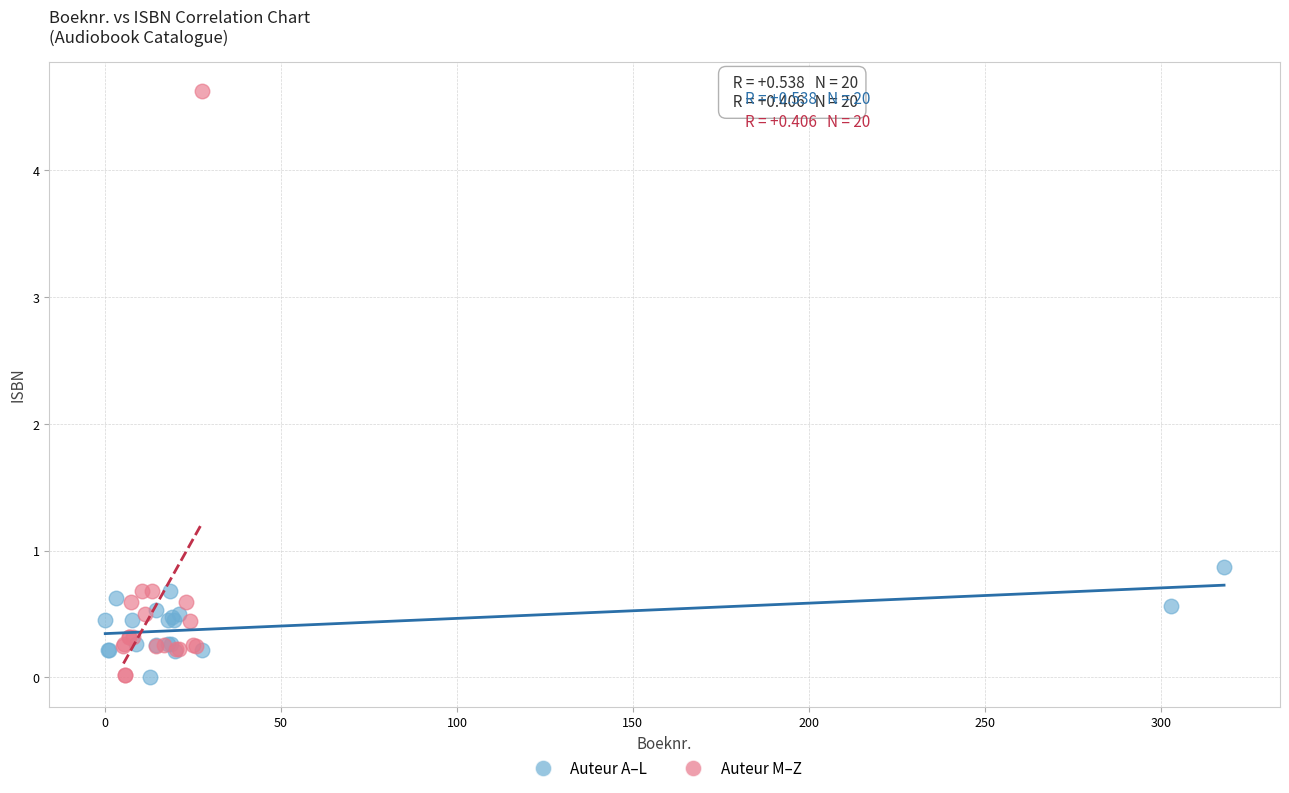

Which series has the widest spread of Y values?

Auteur M–Z